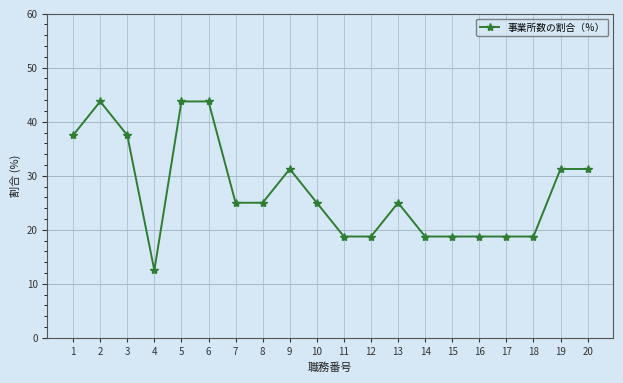

Approximately how many times larger is the value at 9 compared to 12?

1.7